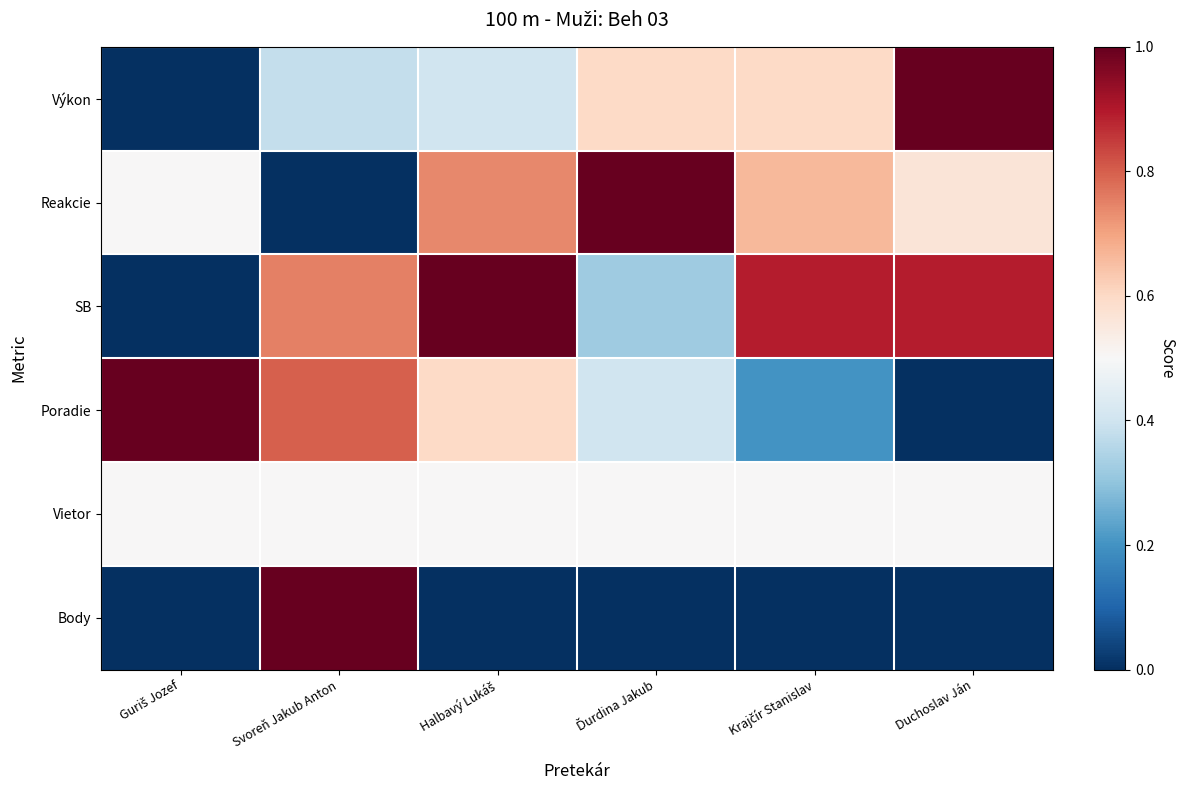

What is the difference between the highest and lowest values at Guriš Jozef?

1.0